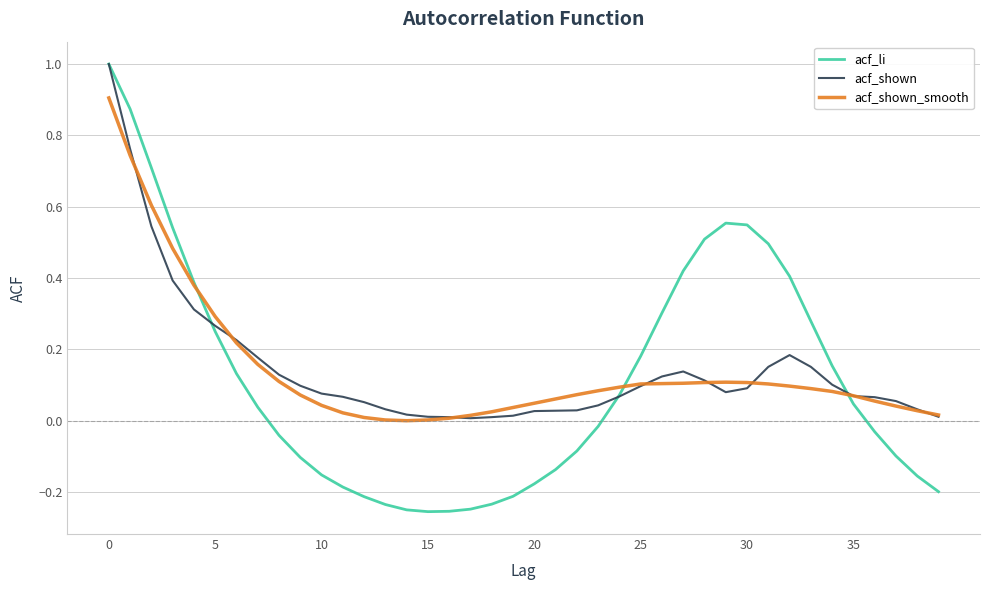

In acf_shown, how many points are higher than both neighbors (excluding endpoints)?

2